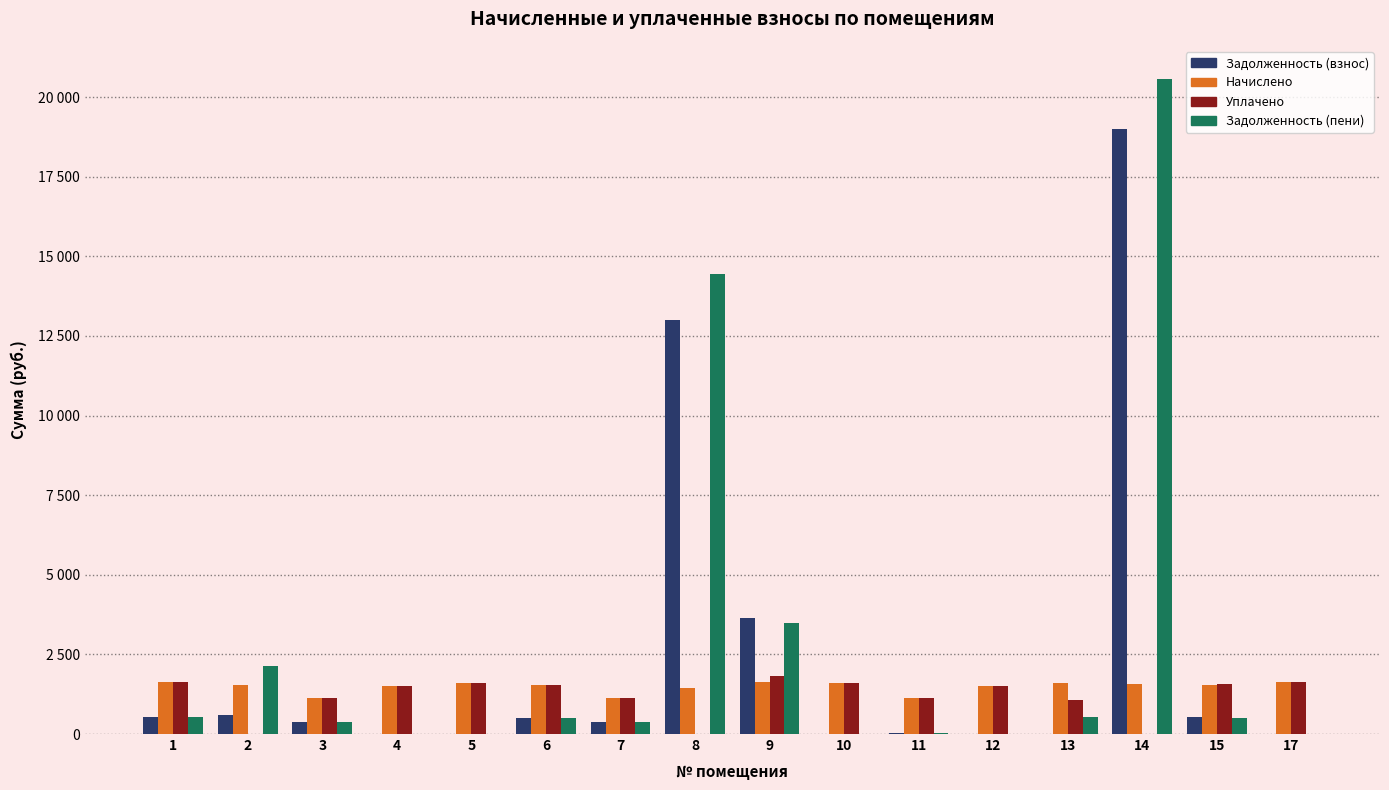

What is the sum of all Начислено values?

23810.6